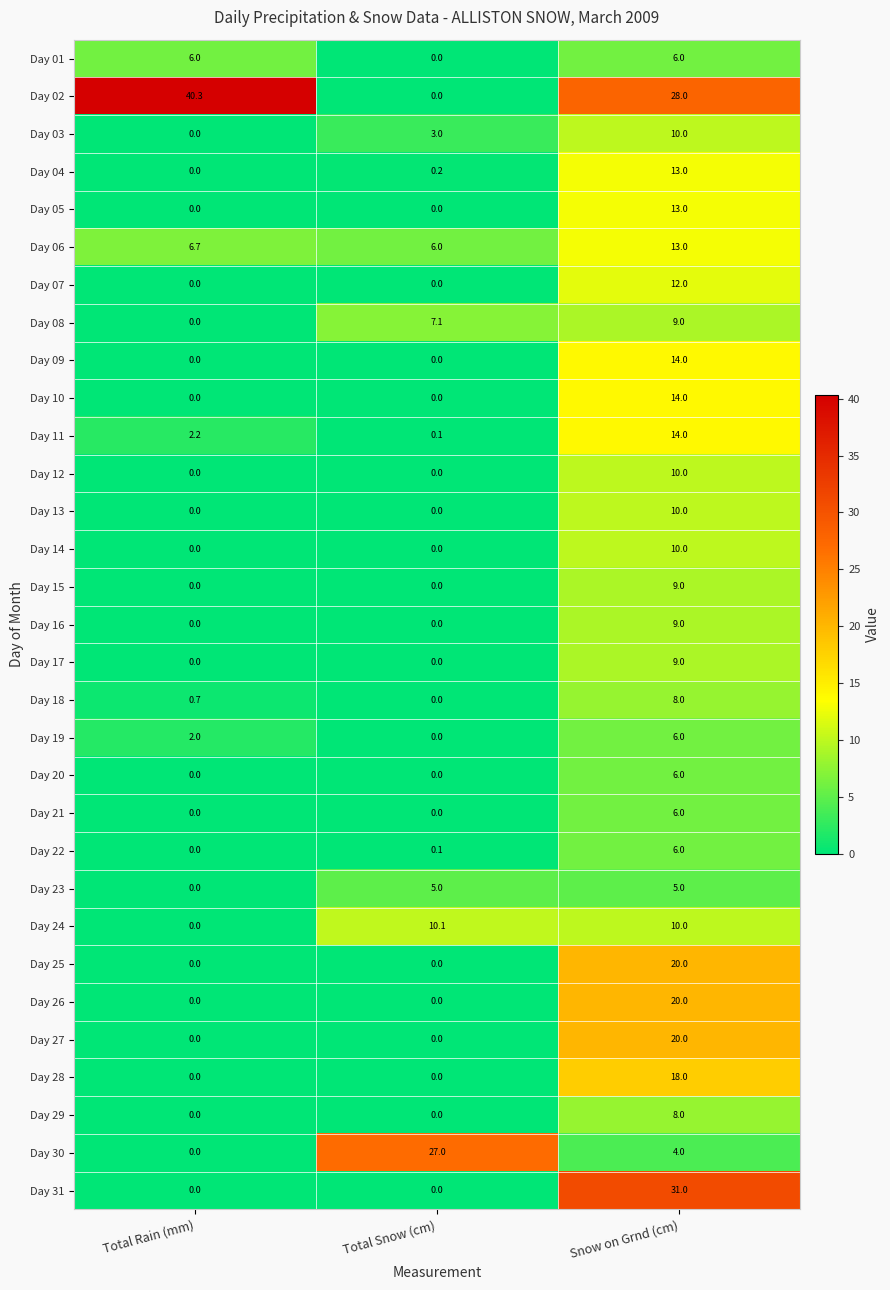

Which series has the largest range (max minus min)?

Day 02